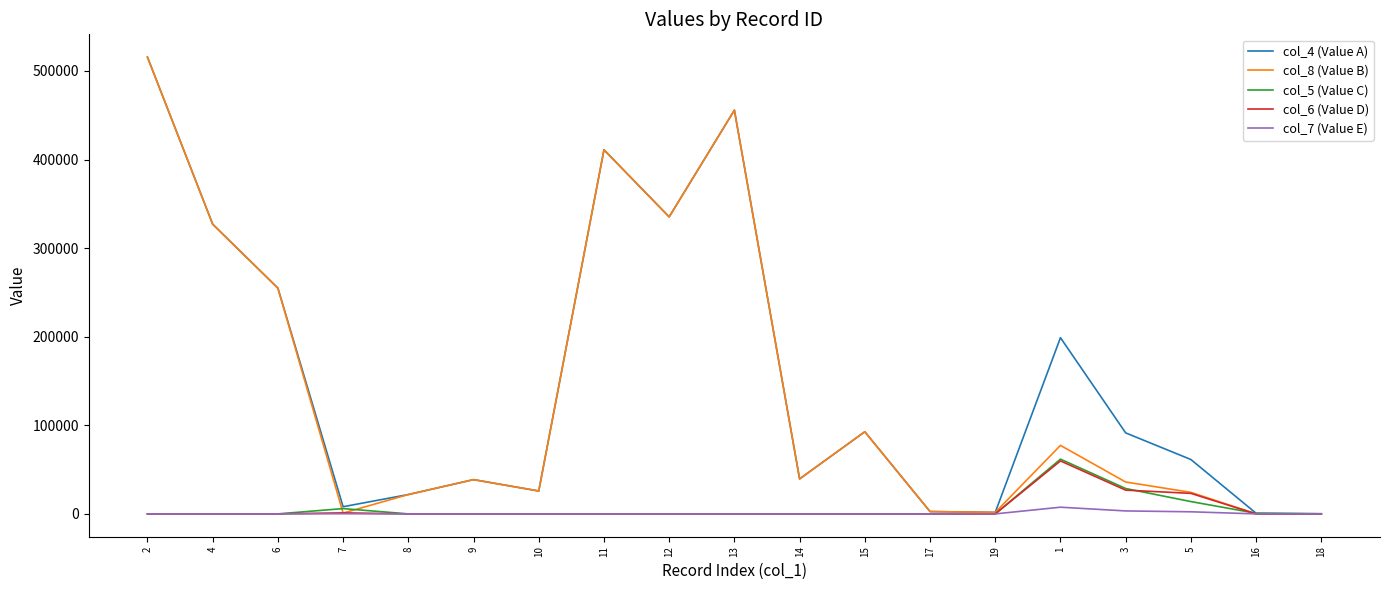

What is the spread (max minus min) of values at 8?

21831.6